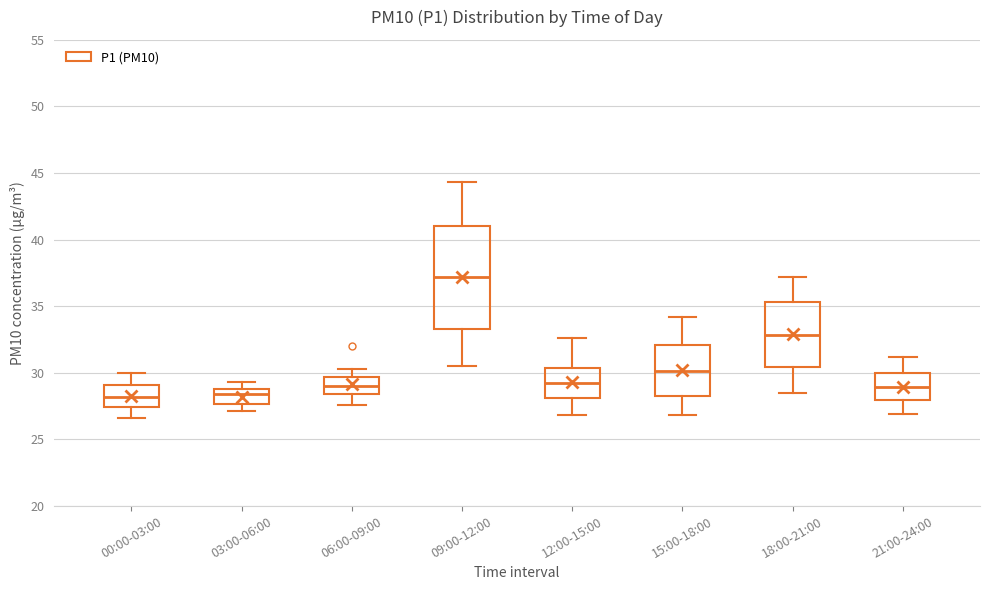

Where does the upper whisker of the box for 06:00-09:00 end on the y-axis? The values are not printed on the chart, so give them approximately, as read against the axis.

30.5